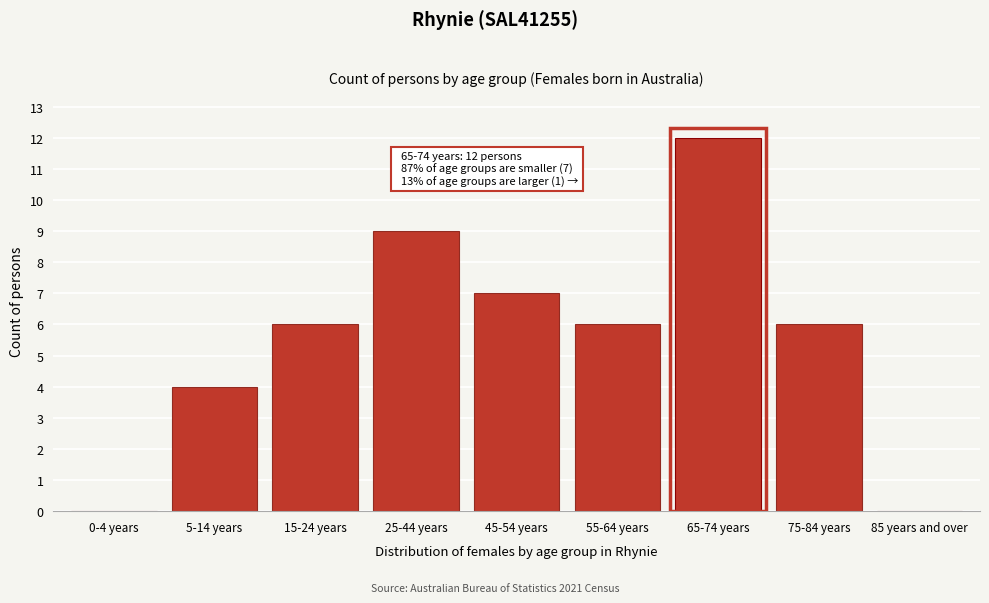

Reading left to right, what are all the values shown in this chart?

0-4 years=0	5-14 years=4	15-24 years=6	25-44 years=9	45-54 years=7	55-64 years=6	65-74 years=12	75-84 years=6	85 years and over=0